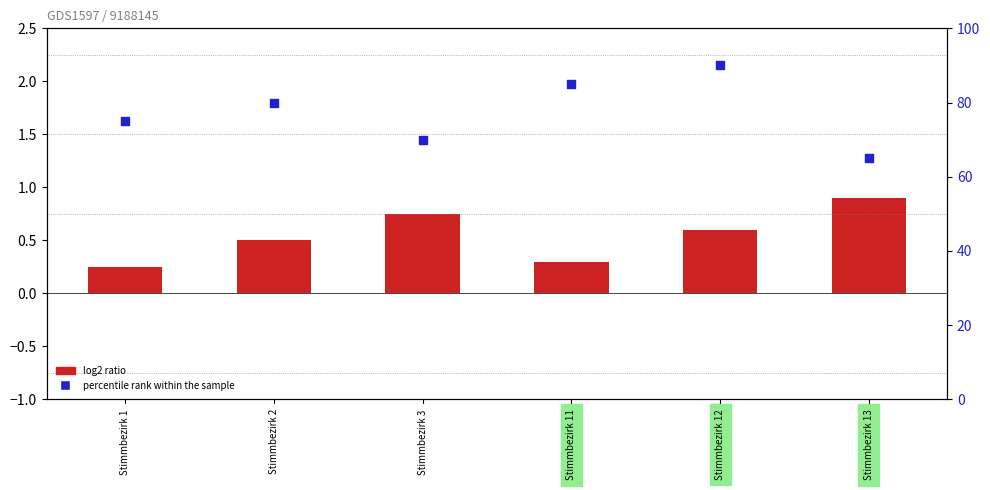

Which series contains the lowest Y value?

log2 ratio